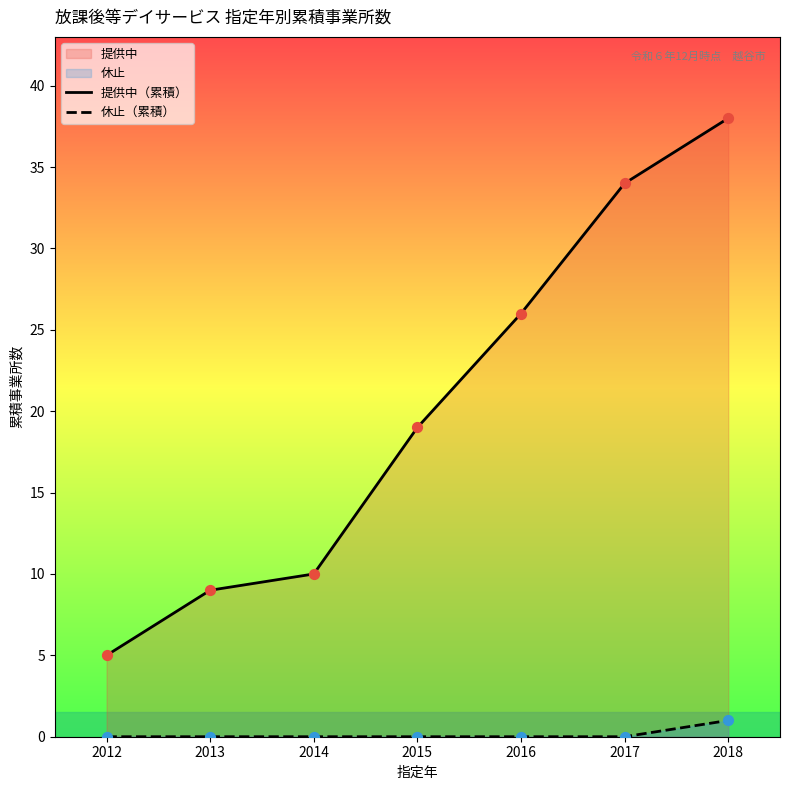

At which category is the sum across all series the highest?

2018